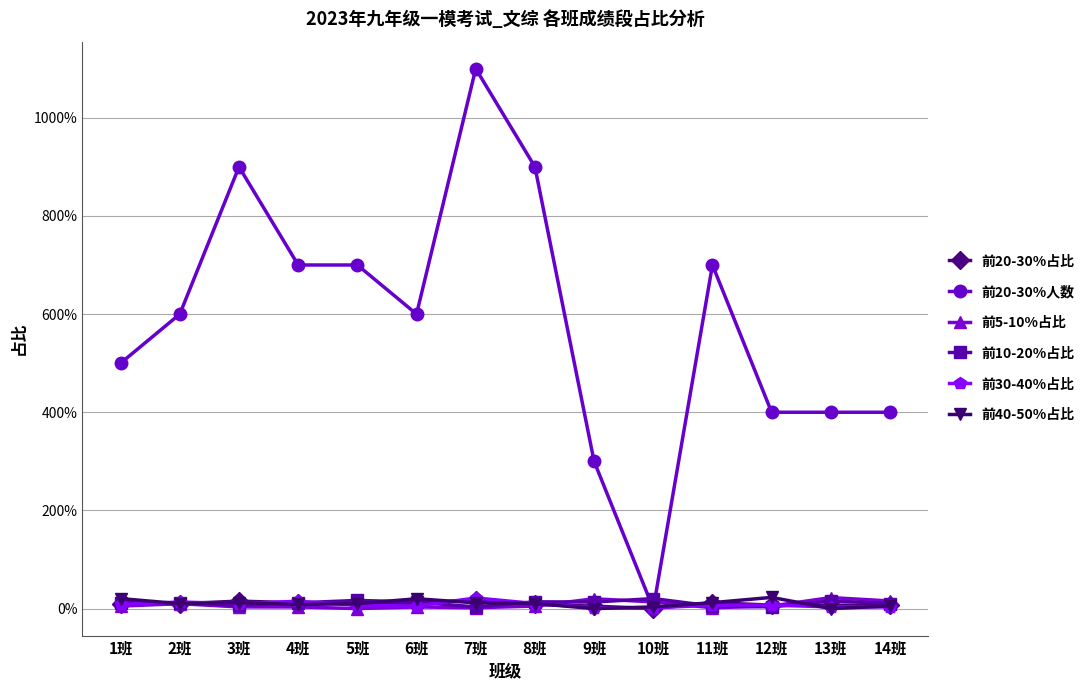

Which series changed the most between 4班 and 10班?

前20-30%人数